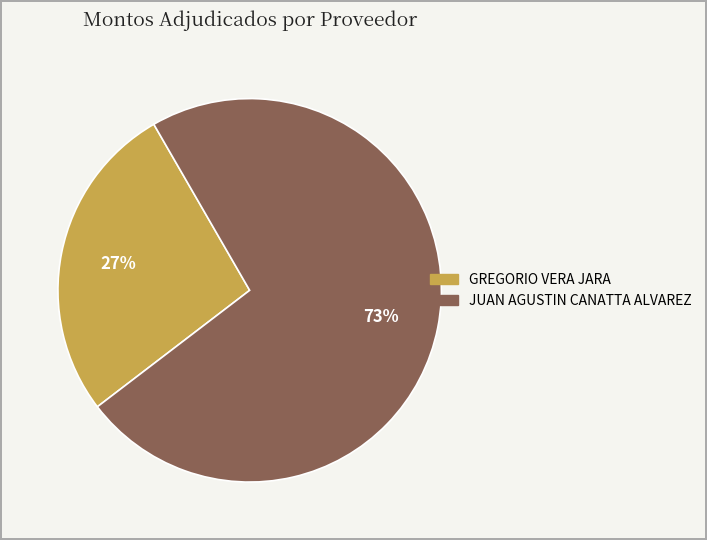

Which category accounts for the majority?

JUAN AGUSTIN CANATTA ALVAREZ